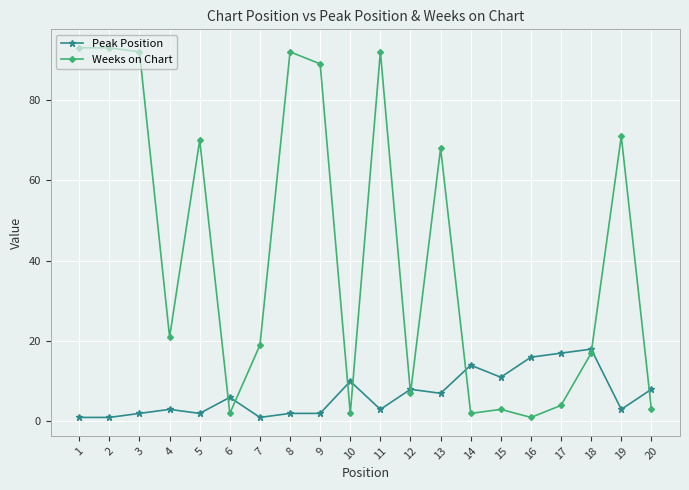

What are all the series names shown in the legend?

Peak Position, Weeks on Chart